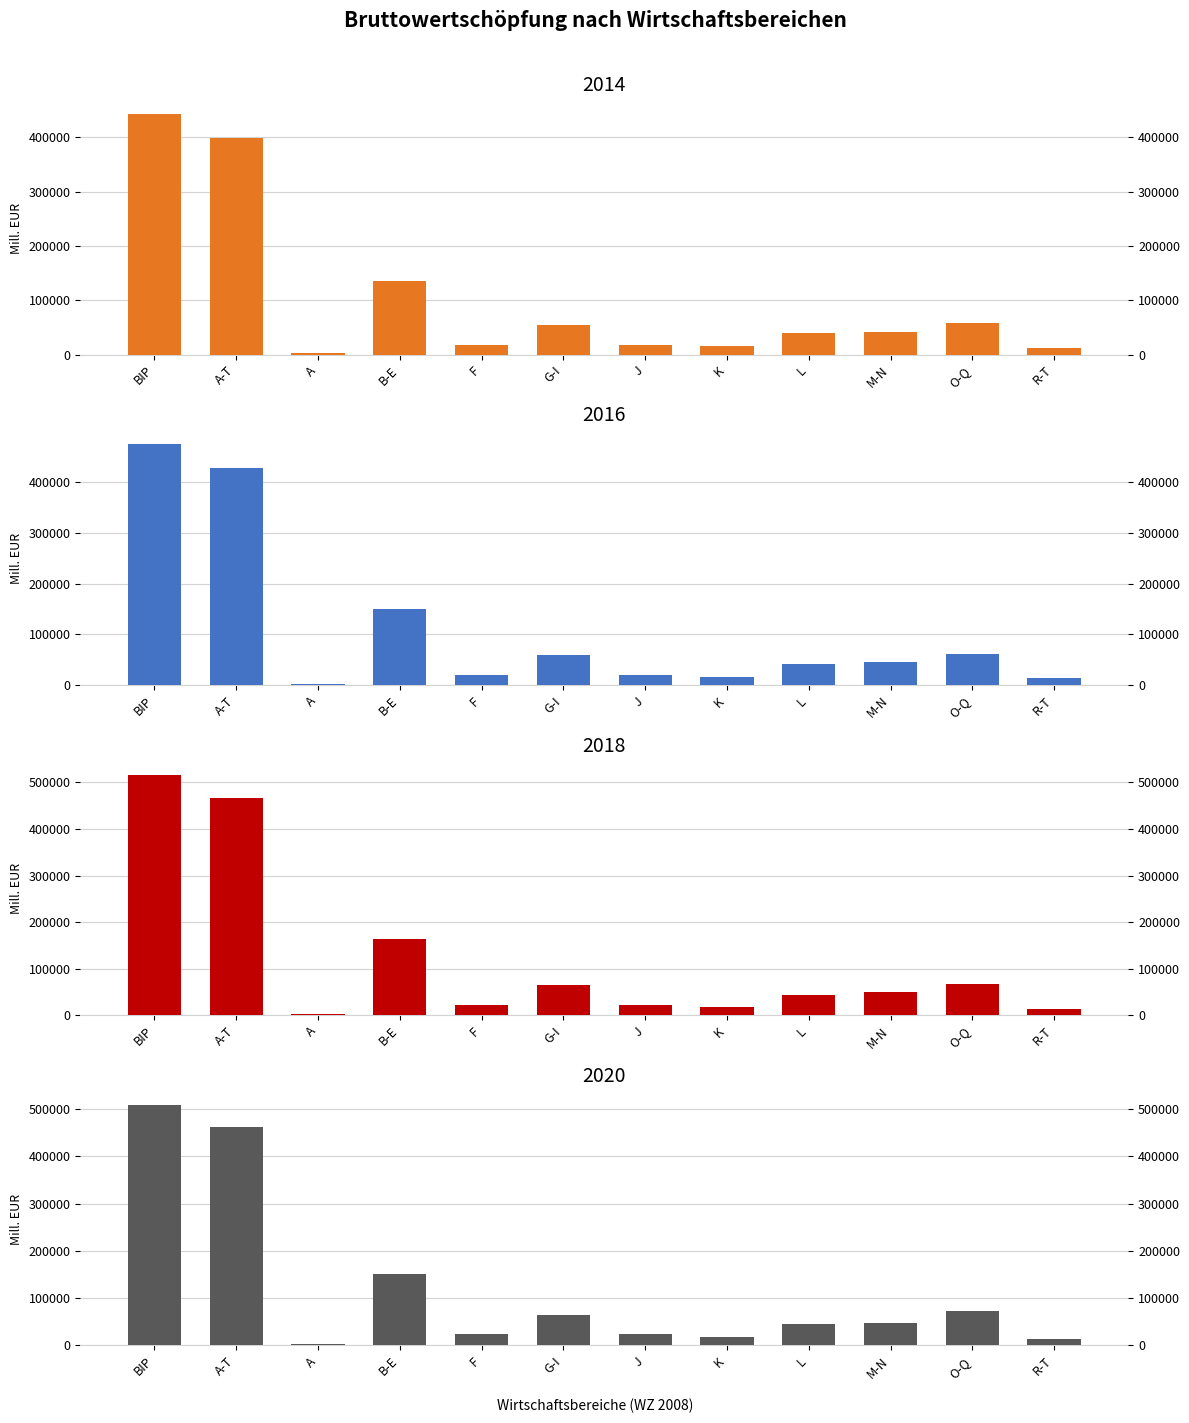

At which label does 2020 reach its peak?

BIP